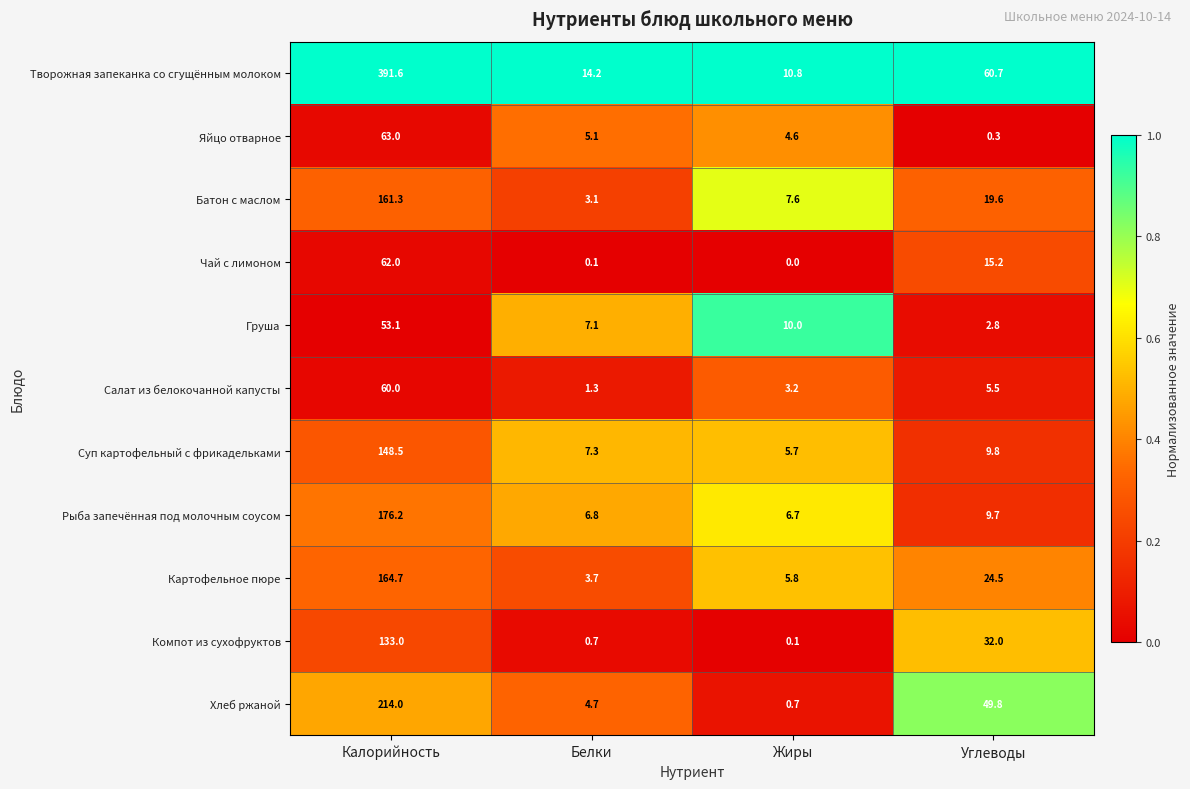

Which series has the largest range (max minus min)?

Творожная запеканка со сгущённым молоком